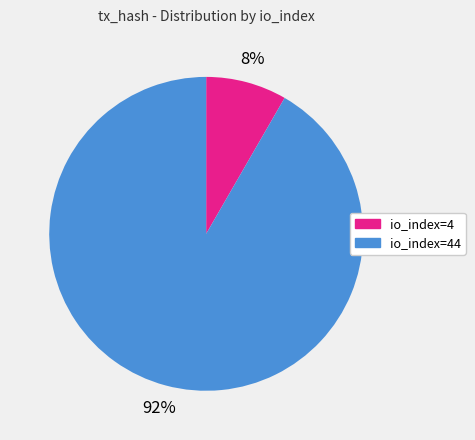

Does any single category account for the majority?

Yes